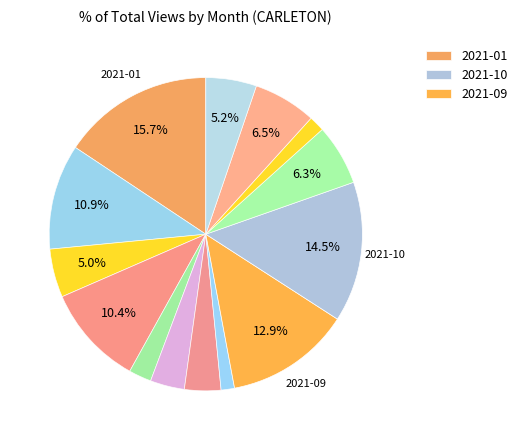

How many slices are in this pie chart?

14